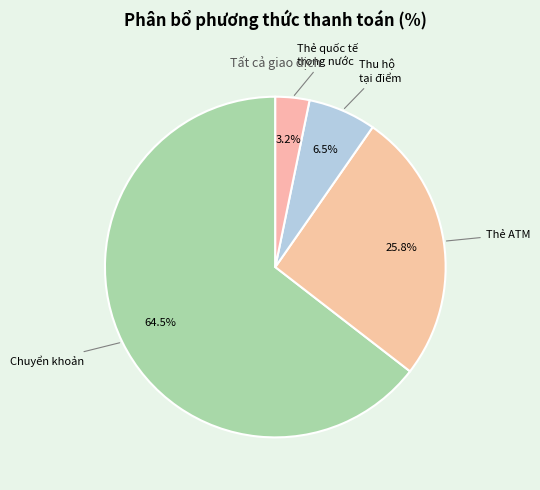

How many segments does this pie chart have?

4